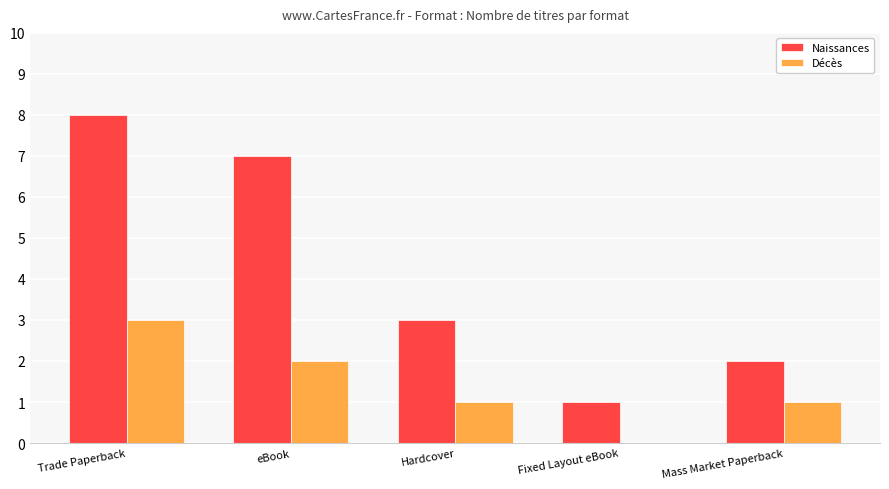

The value of Décès at Fixed Layout eBook is 0. True or false?

True